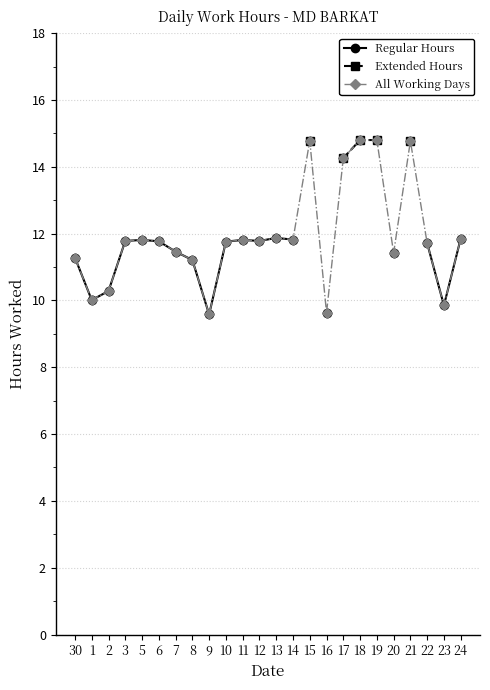

True or false: Extended Hours has more than 0 points higher than both neighbors.

False